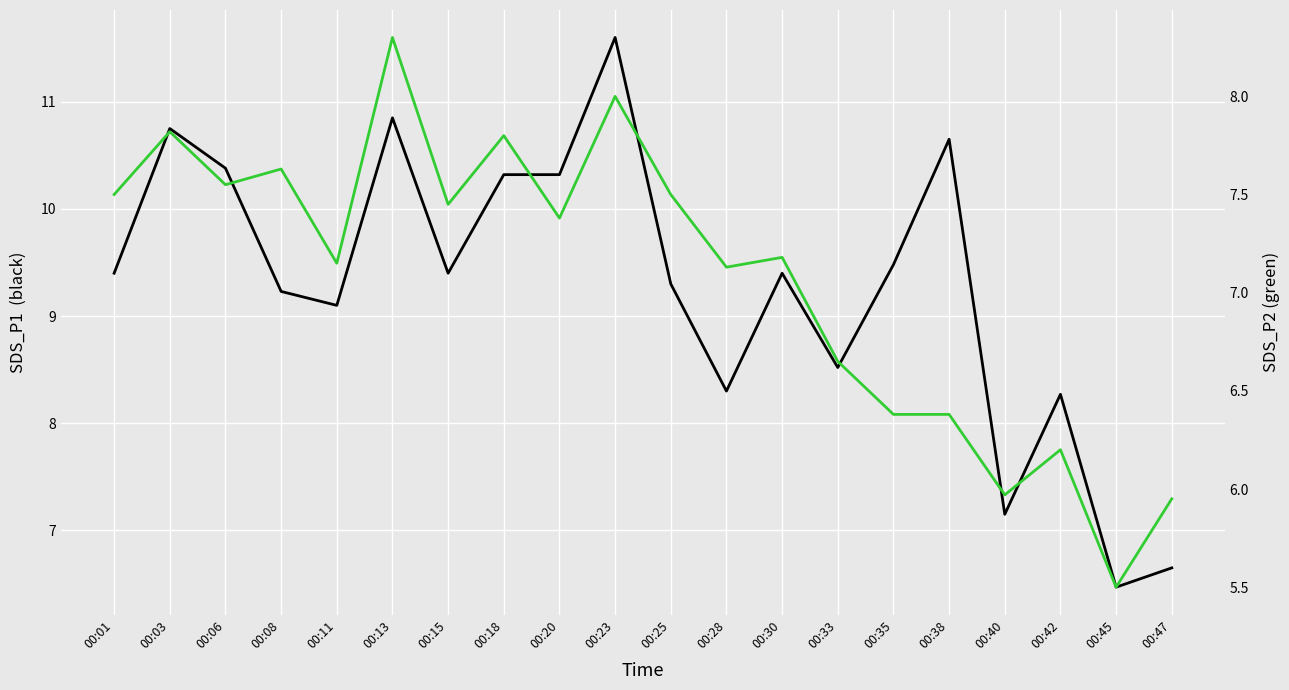

Where is SDS_P2 nearest to the value 6?

00:40